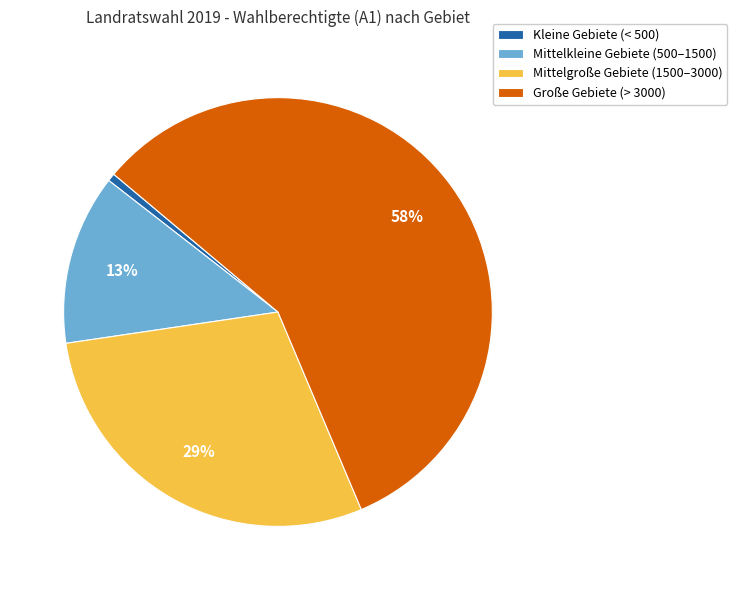

What percentage is the Mittelgroße Gebiete (1500–3000) slice, to the nearest percent?

29%